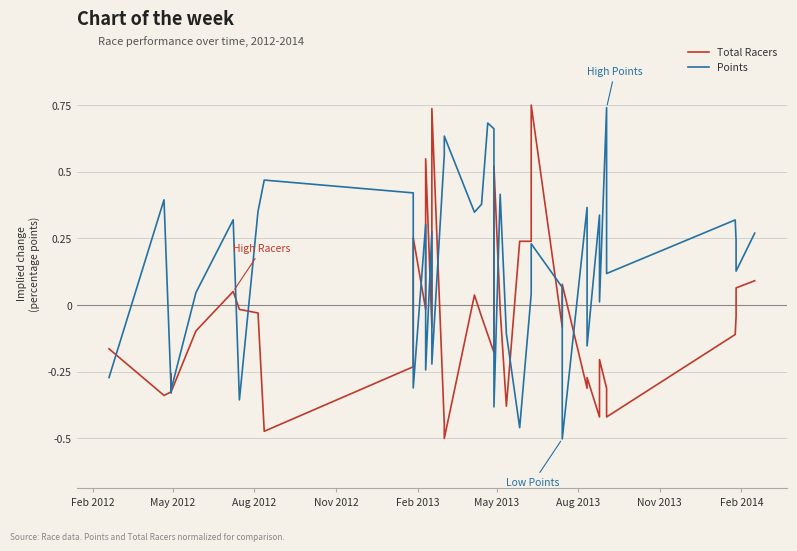

Between which two adjacent categories do Total Racers and Points first intersect?

Feb 2012 and May 2012